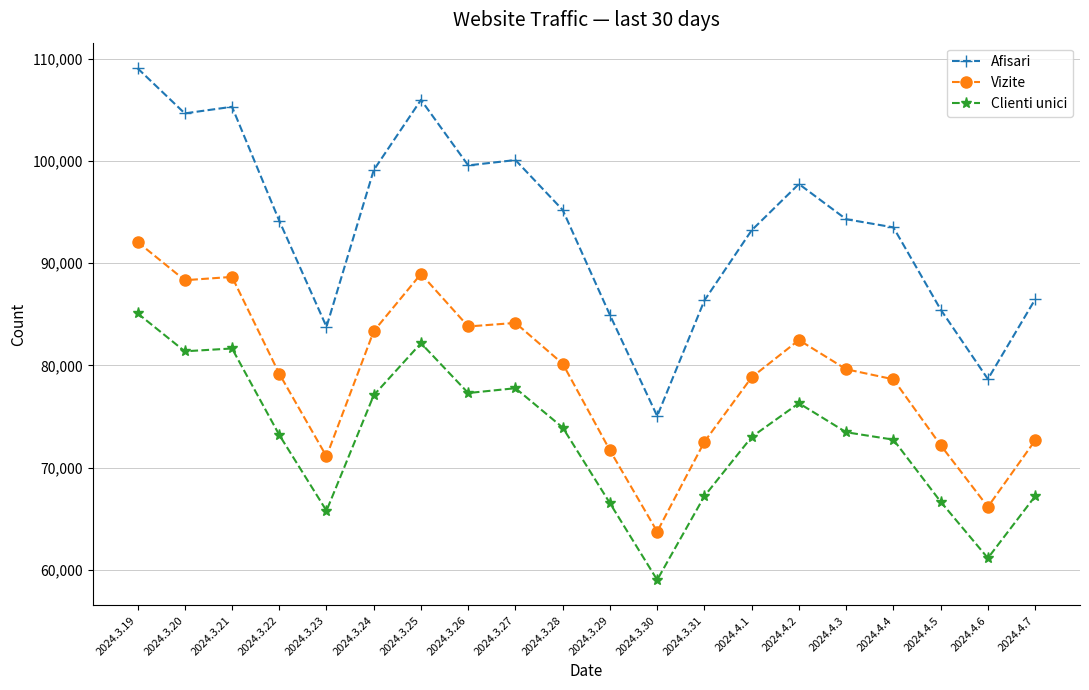

Does the chart have visible grid lines?

Yes